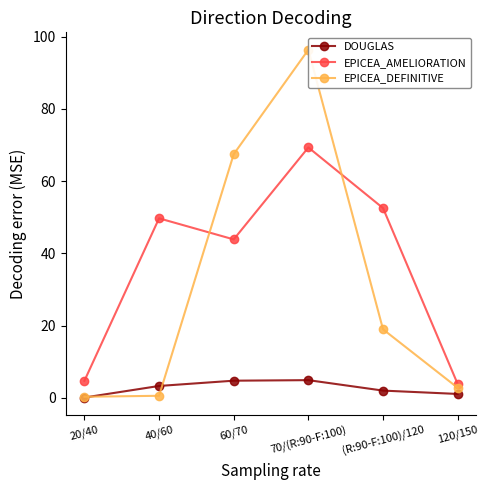

Reading left to right, list all the values displayed in this chart.

DOUGLAS: 0.1	3.3	4.8	4.9	2.0	1.1
EPICEA_AMELIORATION: 4.7	49.7	43.9	69.3	52.5	3.9
EPICEA_DEFINITIVE: 0.3	0.6	67.5	96.4	19.0	2.8